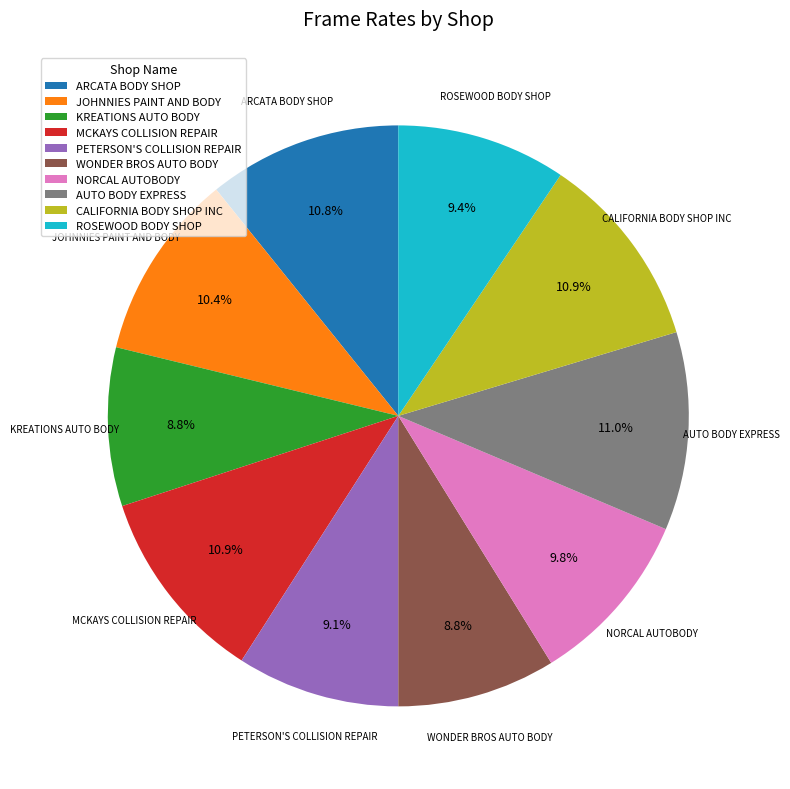

The AUTO BODY EXPRESS slice represents 2% of the pie. True or false?

False